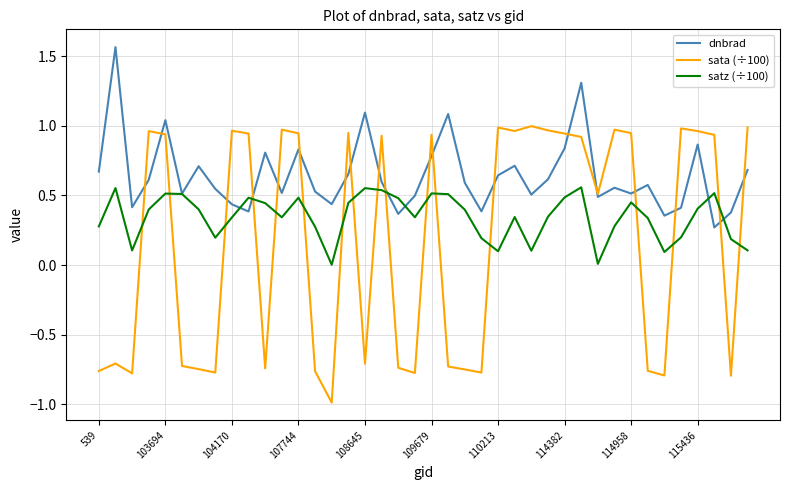

True or false: satz (÷100) has more than 1 interior local peaks.

True